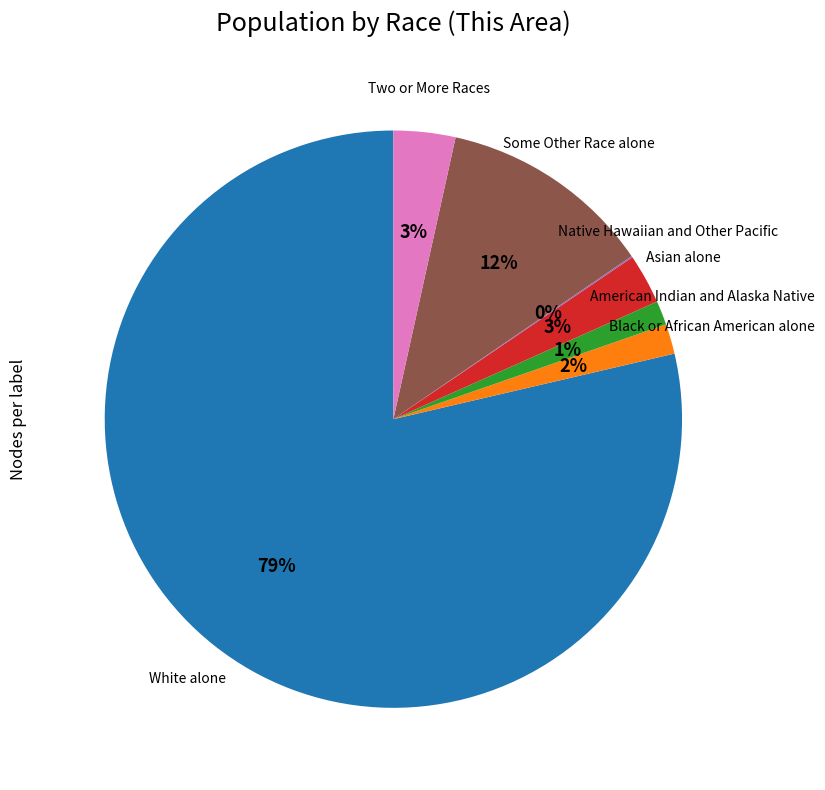

To the nearest percent, what is the average slice percentage?

14%